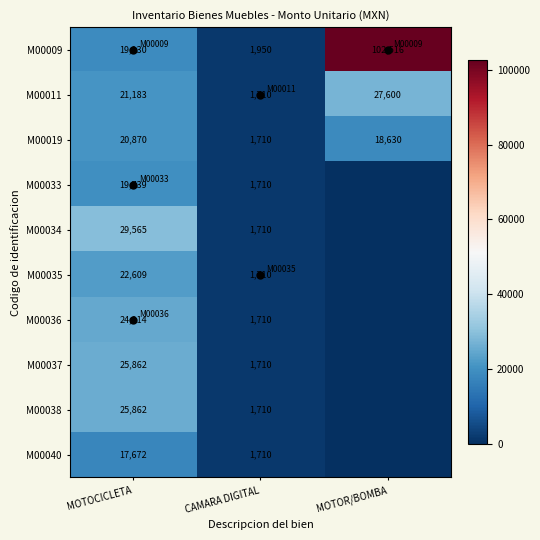

What is the approximate value of M00040 at MOTOCICLETA?

17672.4